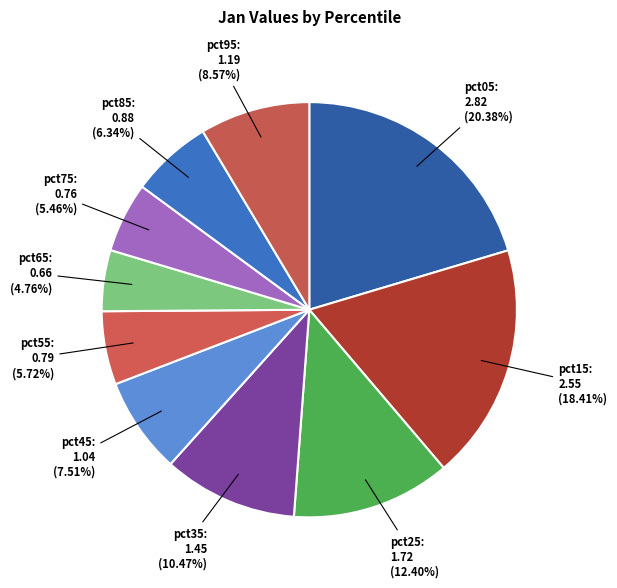

Which slice is the largest?

pct05